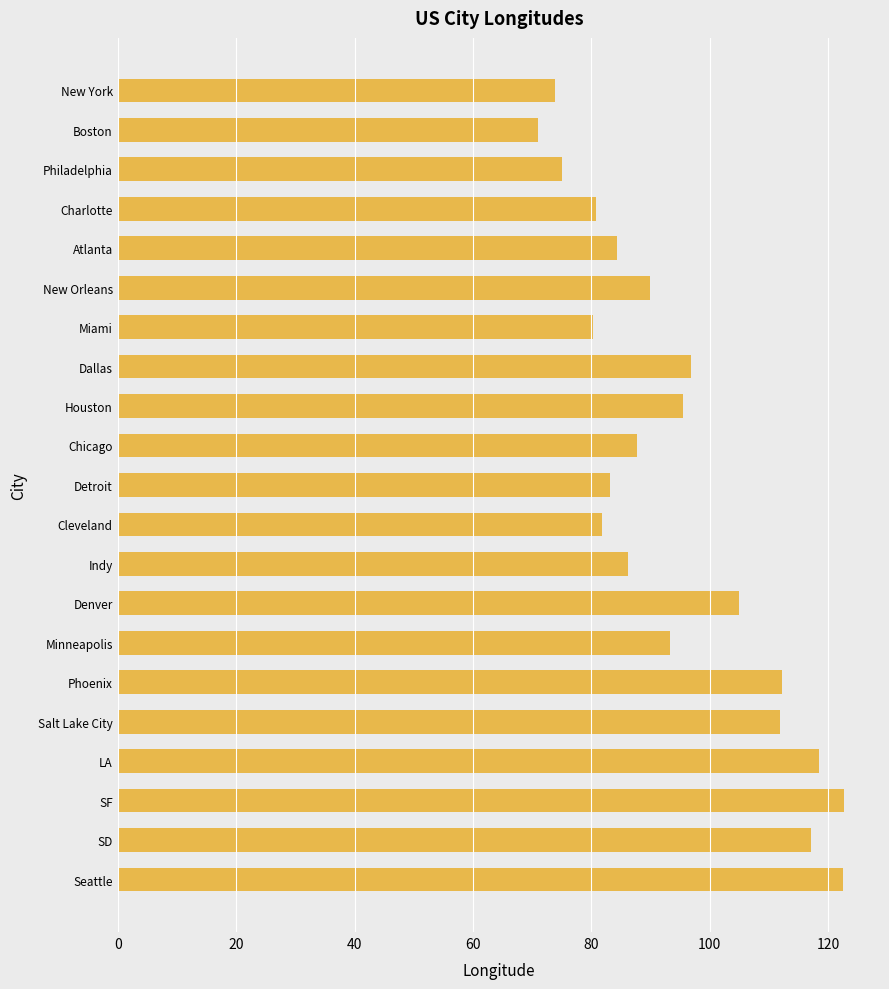

Read the value at Dallas.

96.8